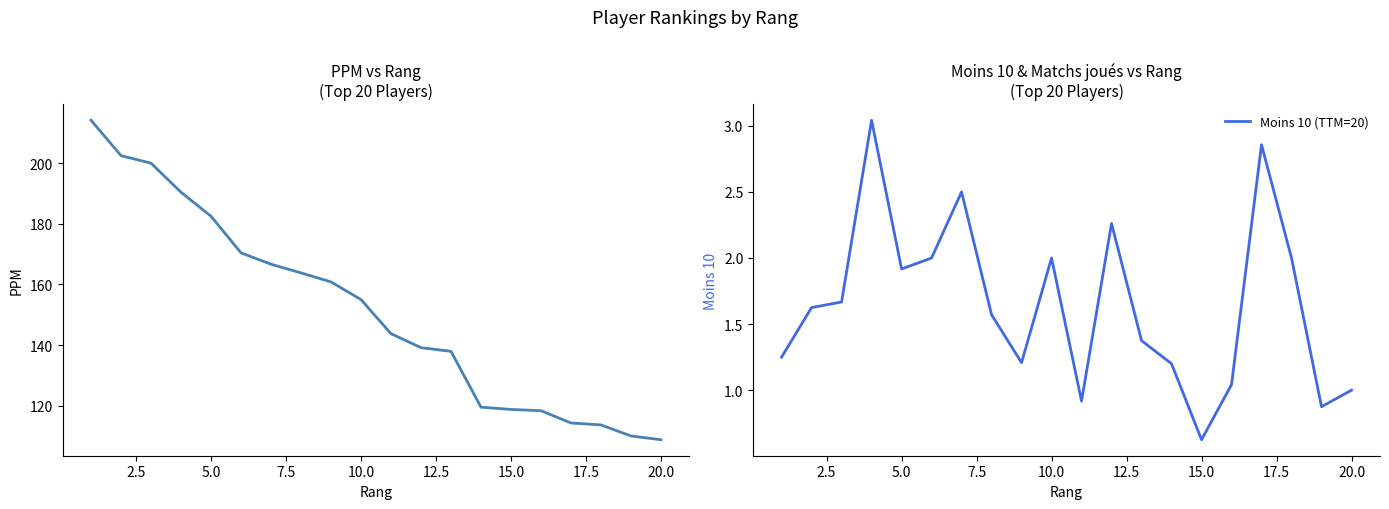

How many series are shown in this chart?

2